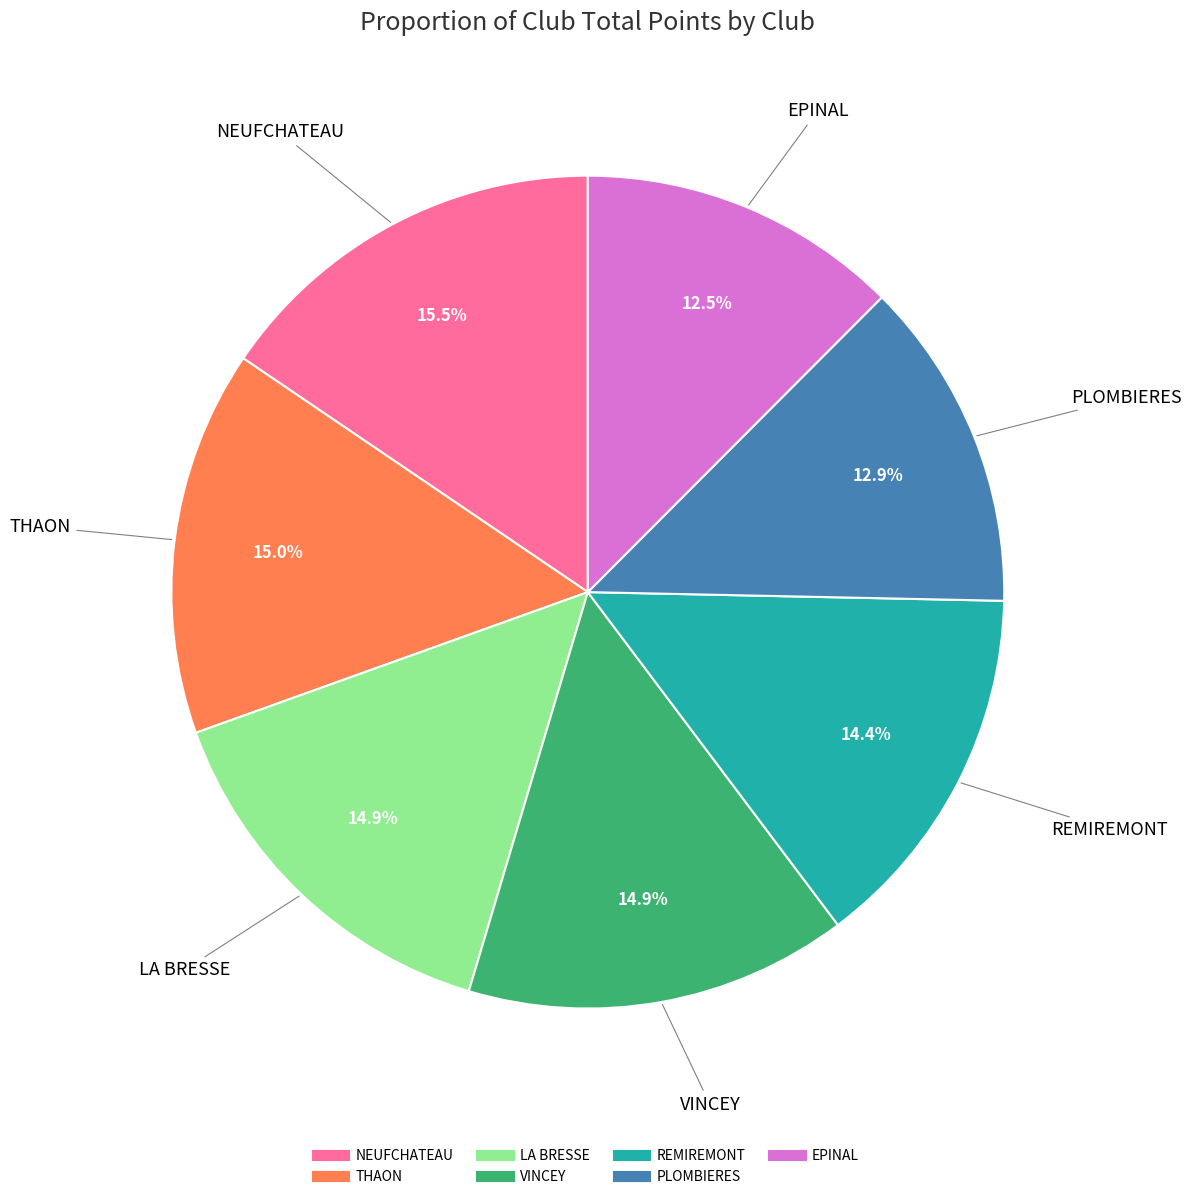

To the nearest percent, what is the difference between the VINCEY and EPINAL slice percentages?

2%